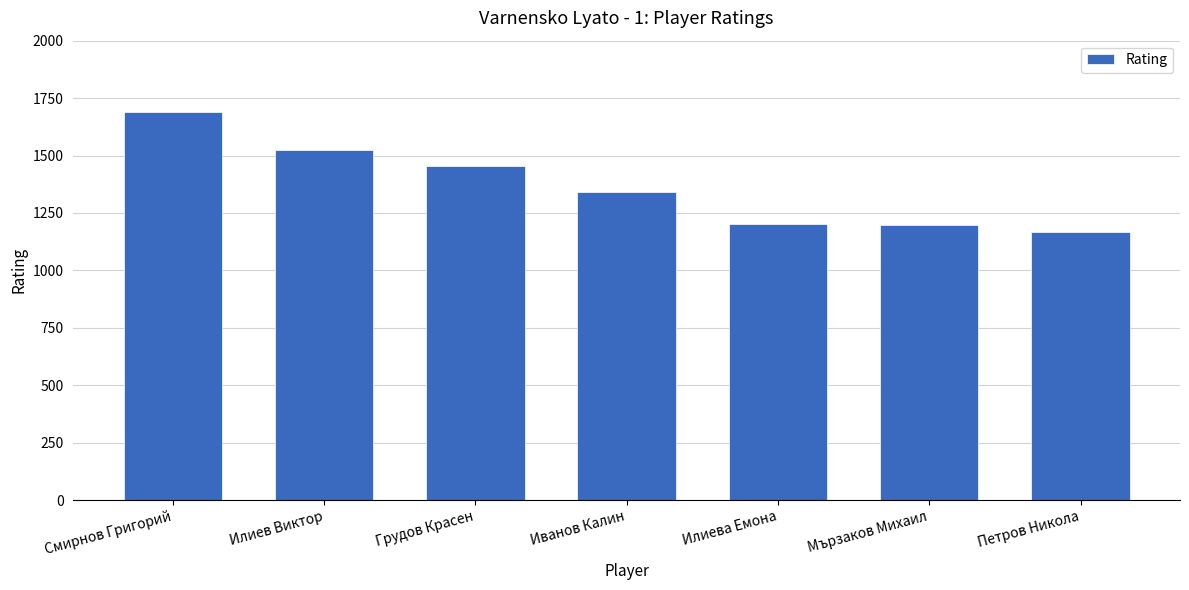

At which label does the data first exceed 1340?

Смирнов Григорий